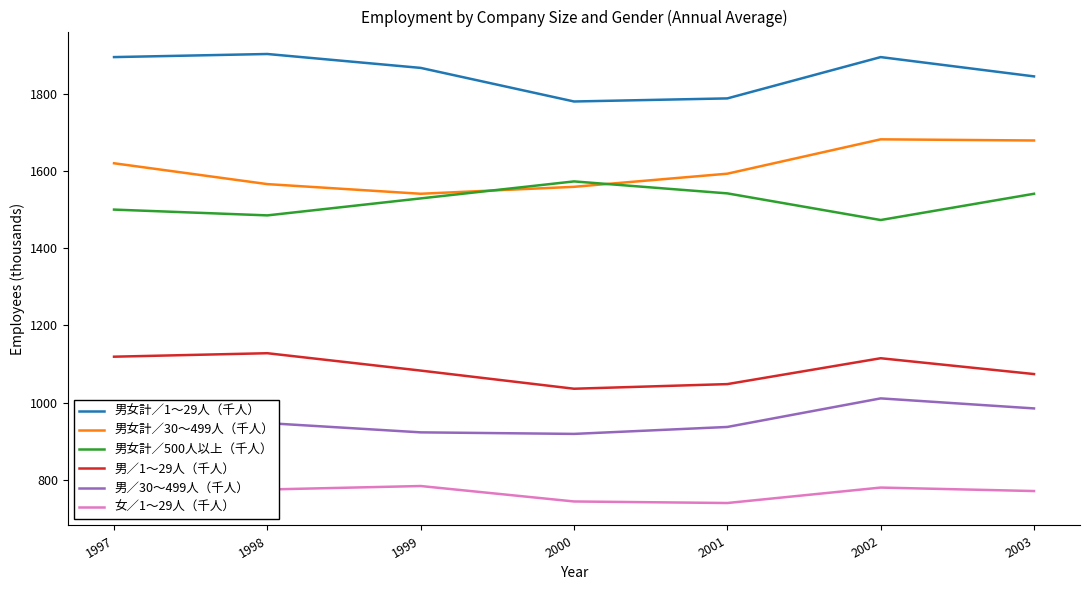

What is the difference between the highest and lowest values at 2002?

1115